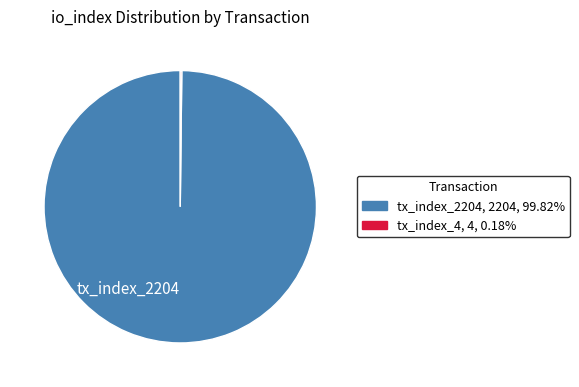

Is there a majority slice in this chart?

Yes